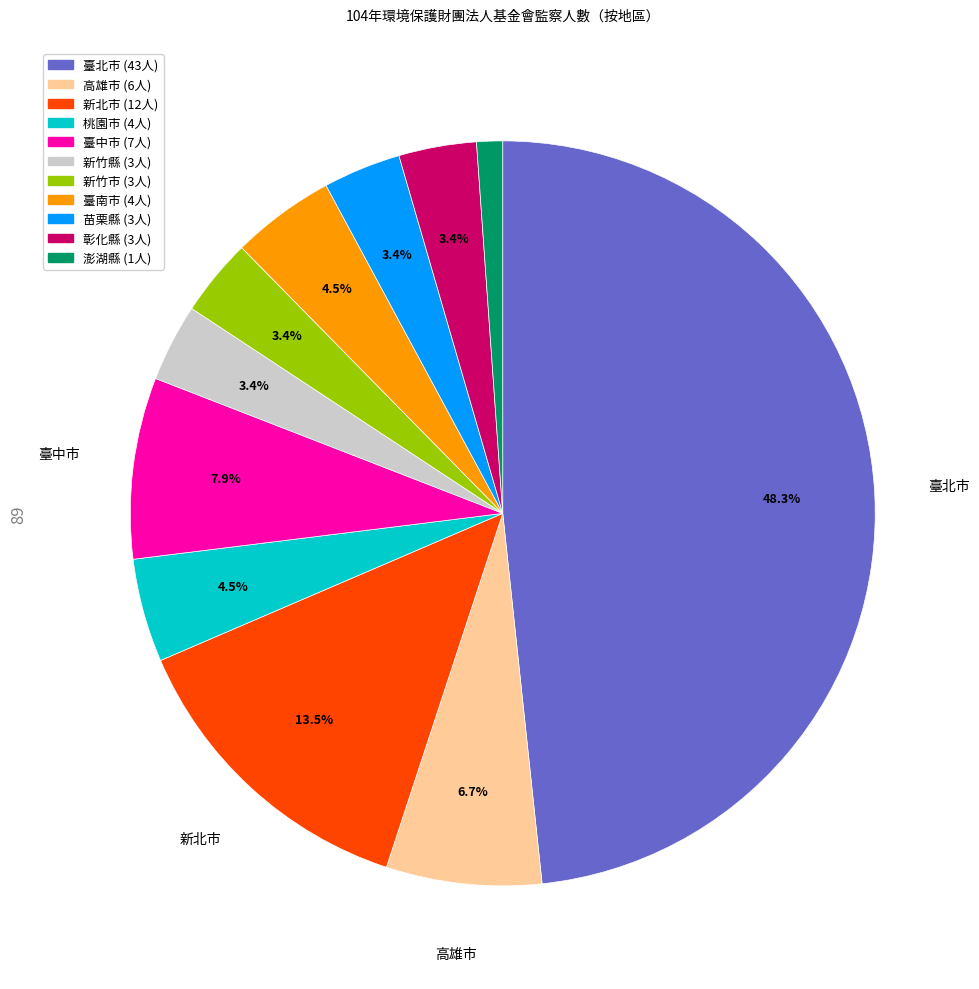

Is there a majority slice in this chart?

No